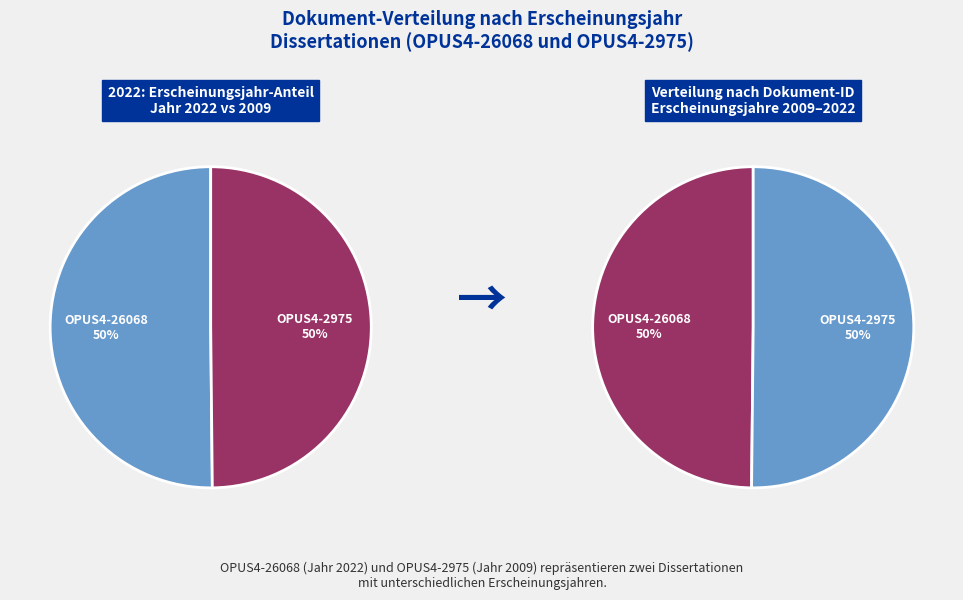

To the nearest percent, what portion does OPUS4-26068 represent?

50%